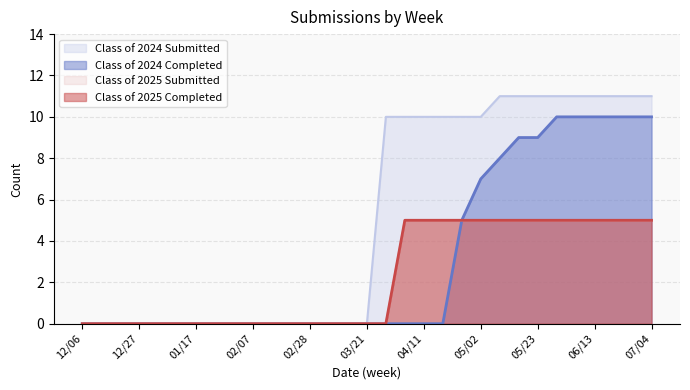

What is the sum of all Class of 2024 Submitted values?

159